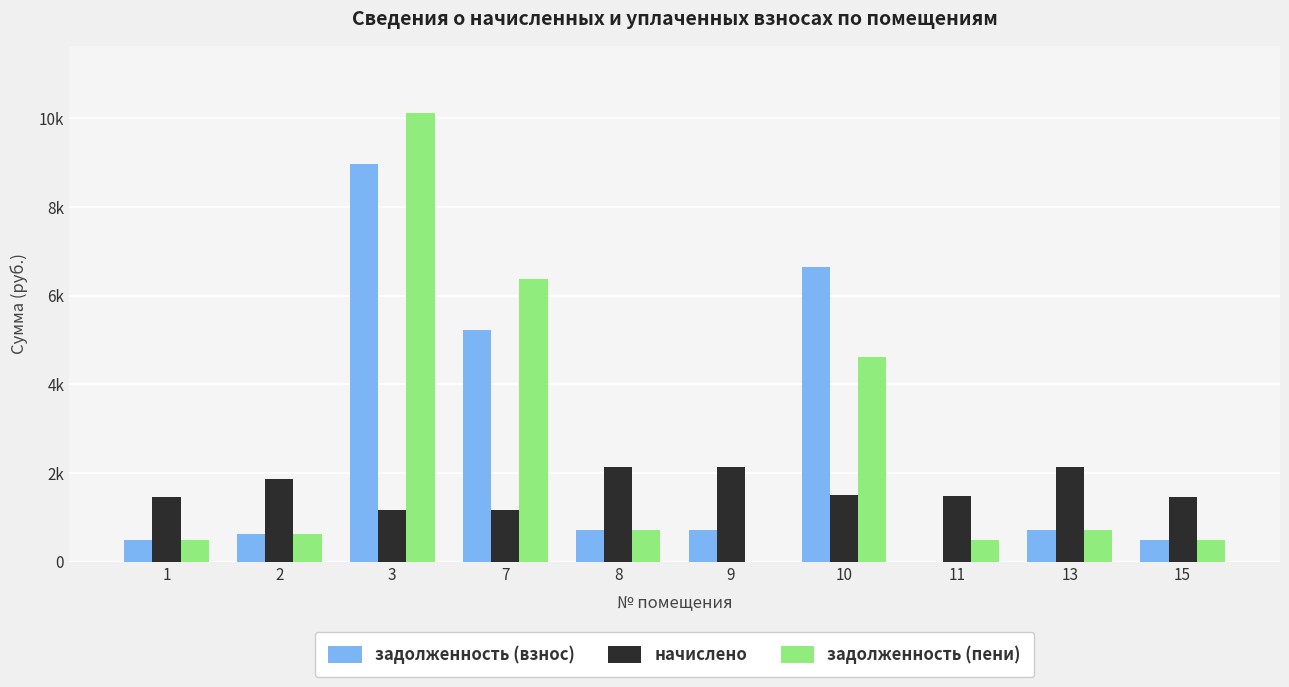

The value of начислено at 1 is 2606.5. True or false?

False